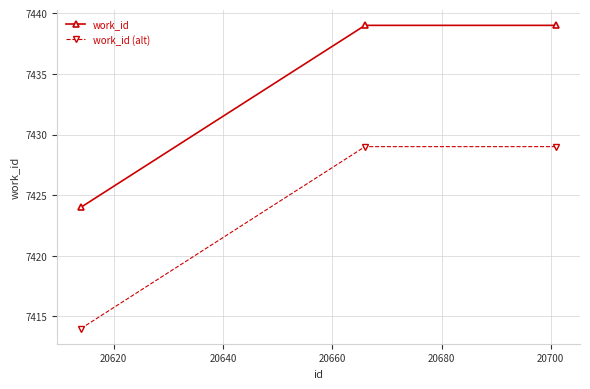

What is the greatest value displayed?

7439